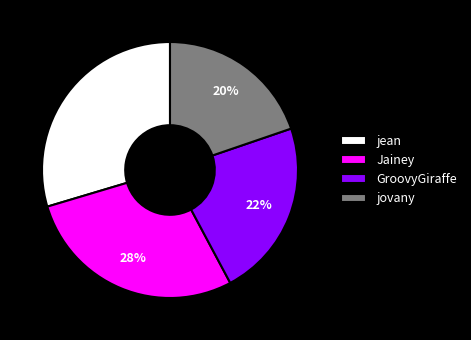

Does any single category account for the majority?

No